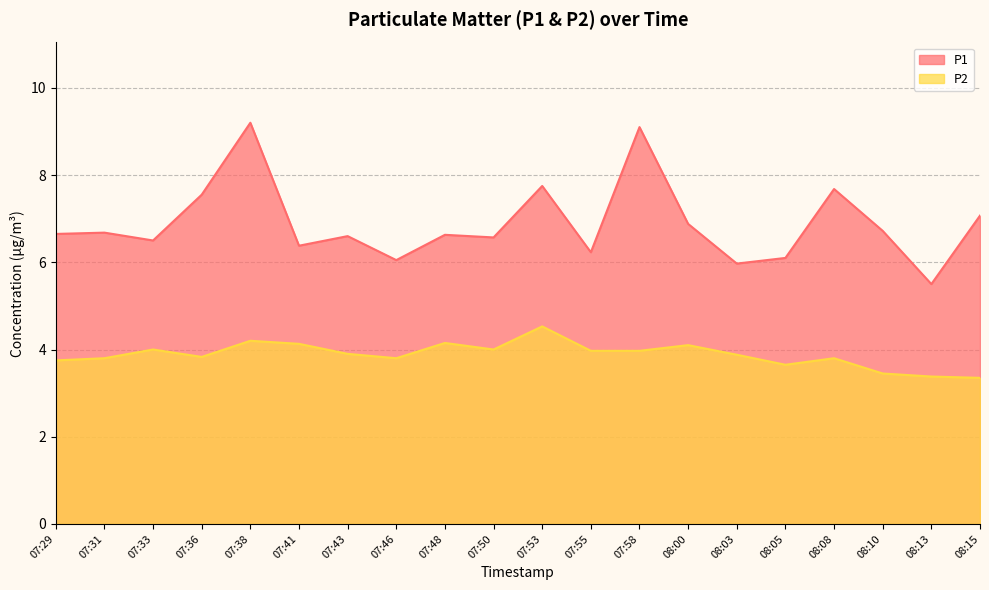

What is the spread (max minus min) of values at 07:41?

2.2